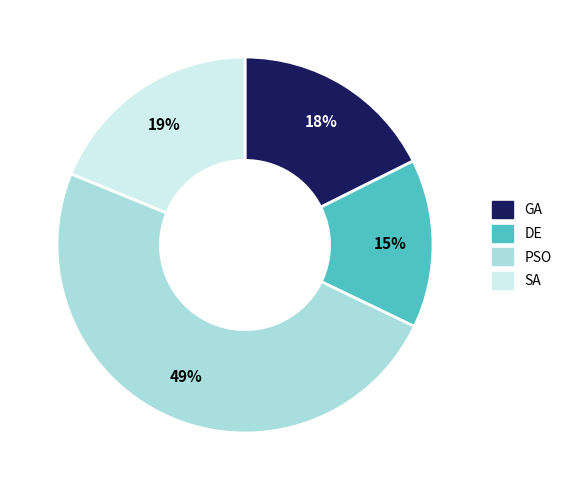

Is there any slice that represents more than half of the pie?

No